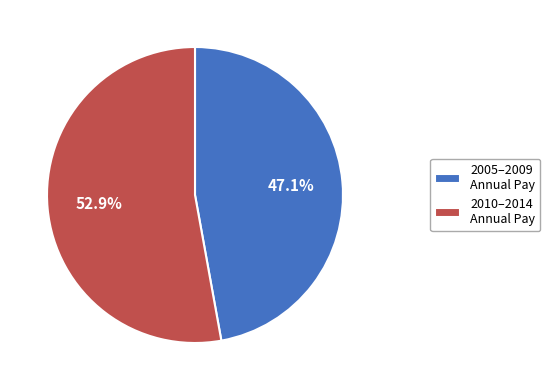

How many segments does this pie chart have?

2